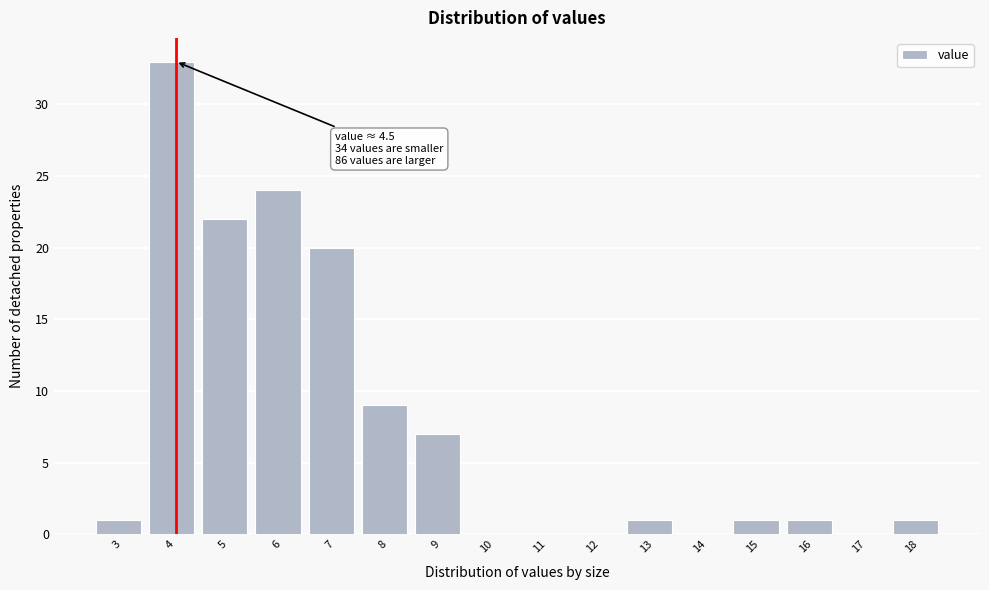

Reading left to right, extract all data points from this chart.

3=1	4=33	5=22	6=24	7=20	8=9	9=7	10=0	11=0	12=0	13=1	14=0	15=1	16=1	17=0	18=1